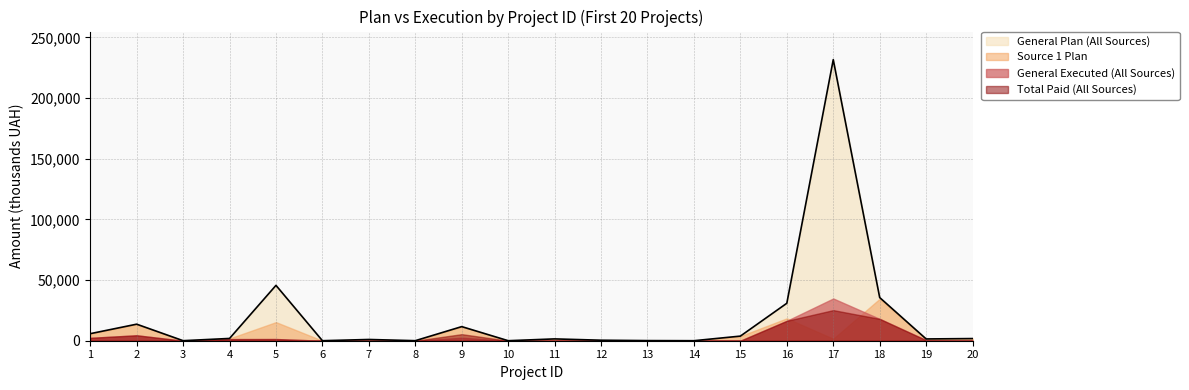

What is the sum of all Total Paid (All Sources) values?

75592